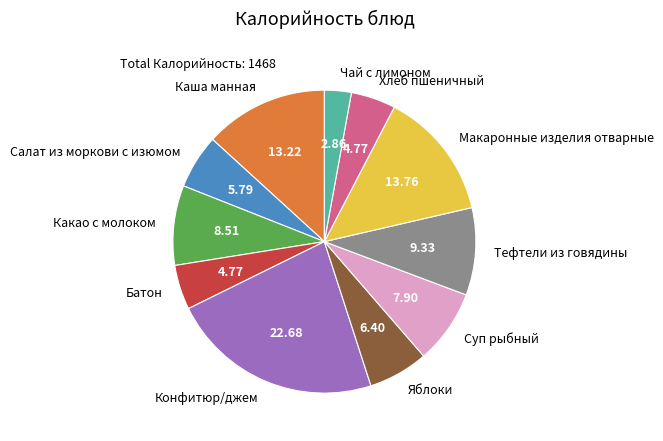

Does Макаронные изделия отварные represent more than half of the total?

No